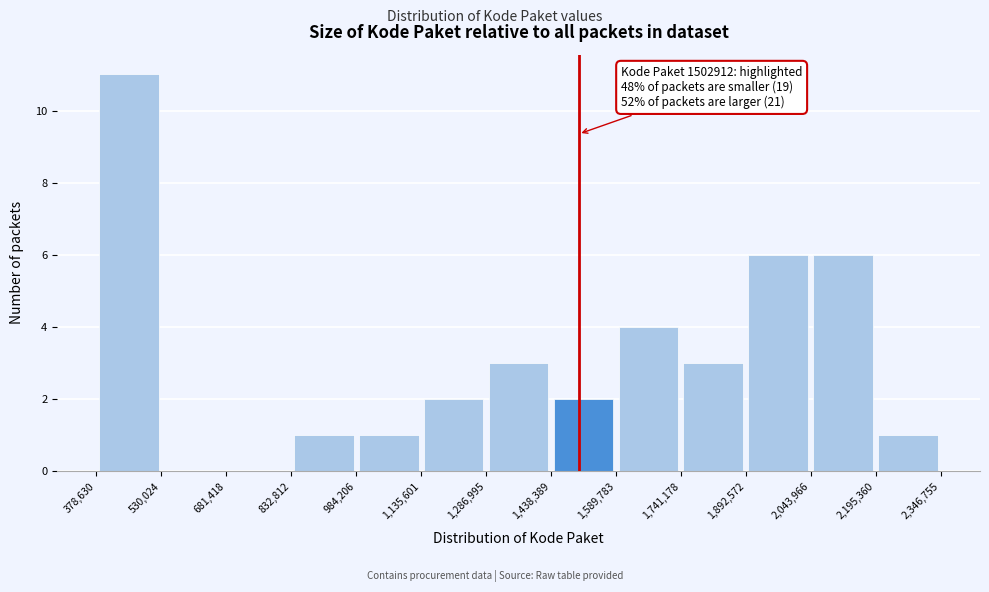

Which range on the x-axis has the tallest bar?

378,630 to 530,024